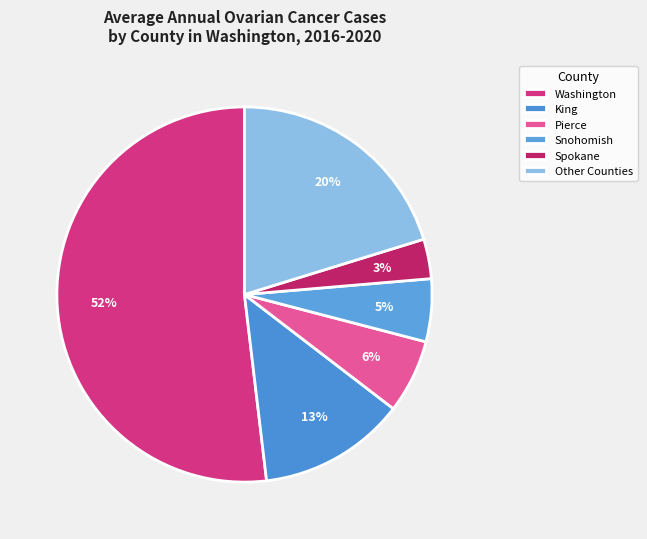

How many segments does this pie chart have?

6